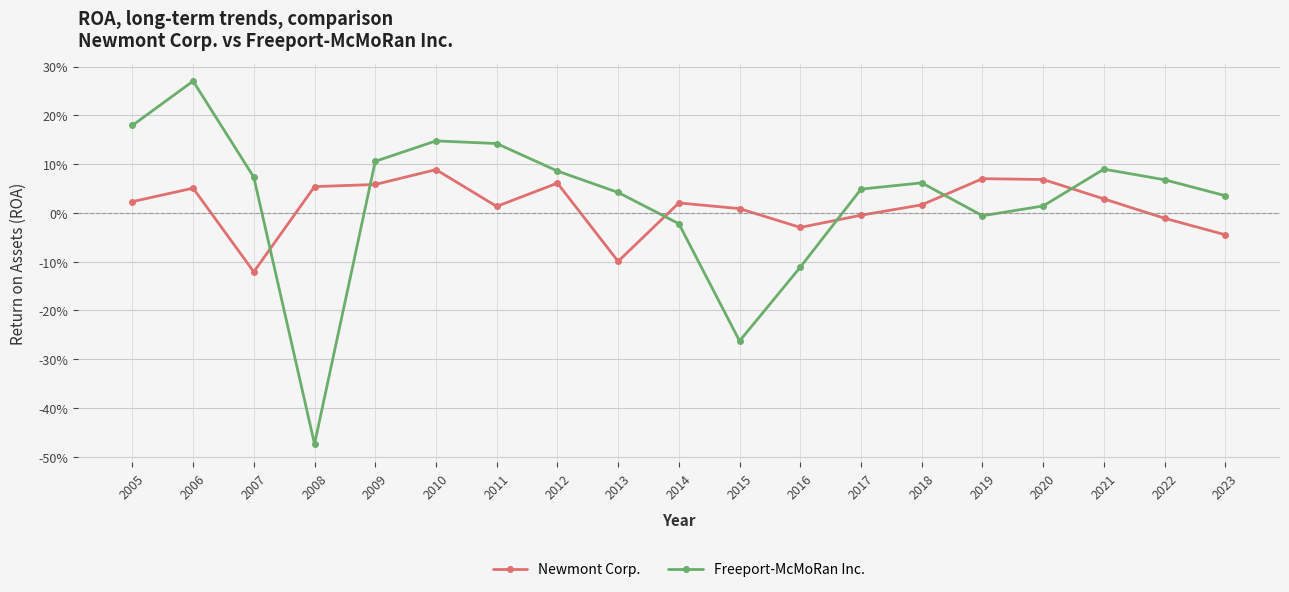

Does the chart have visible grid lines?

Yes